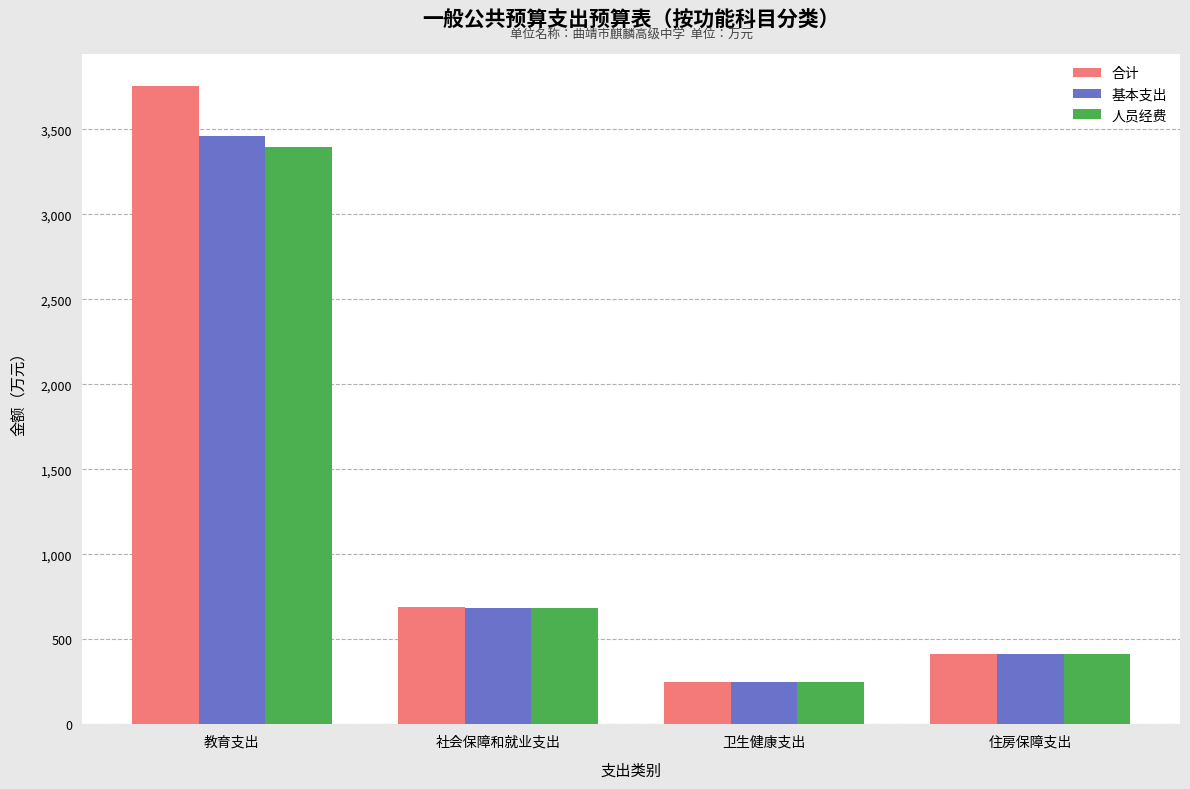

Is the value of 人员经费 at 教育支出 greater than the value of 基本支出 at 社会保障和就业支出?

Yes